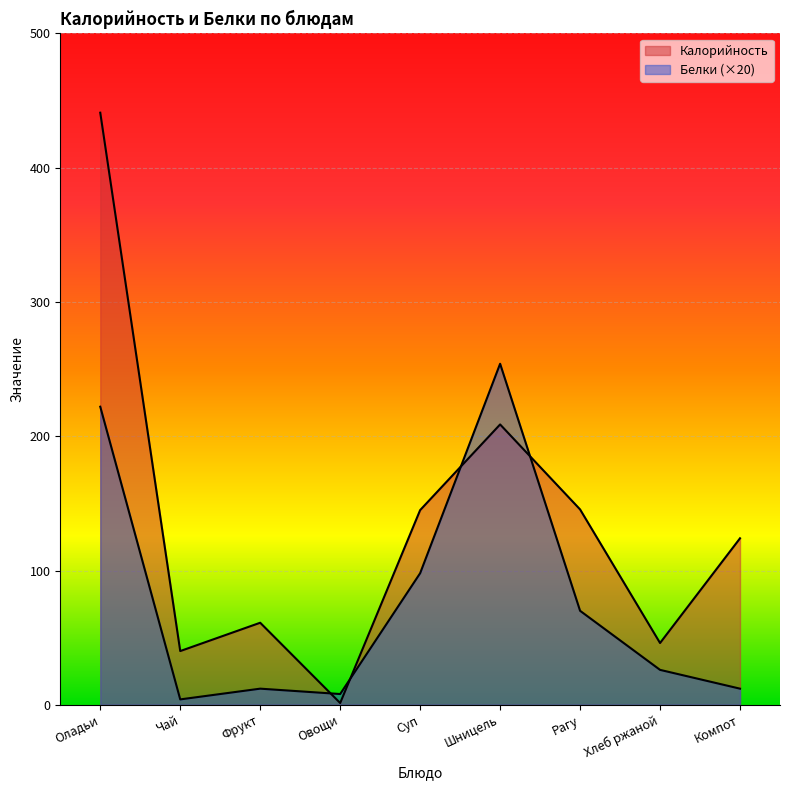

True or false: Белки and Калорийность intersect in this chart.

True